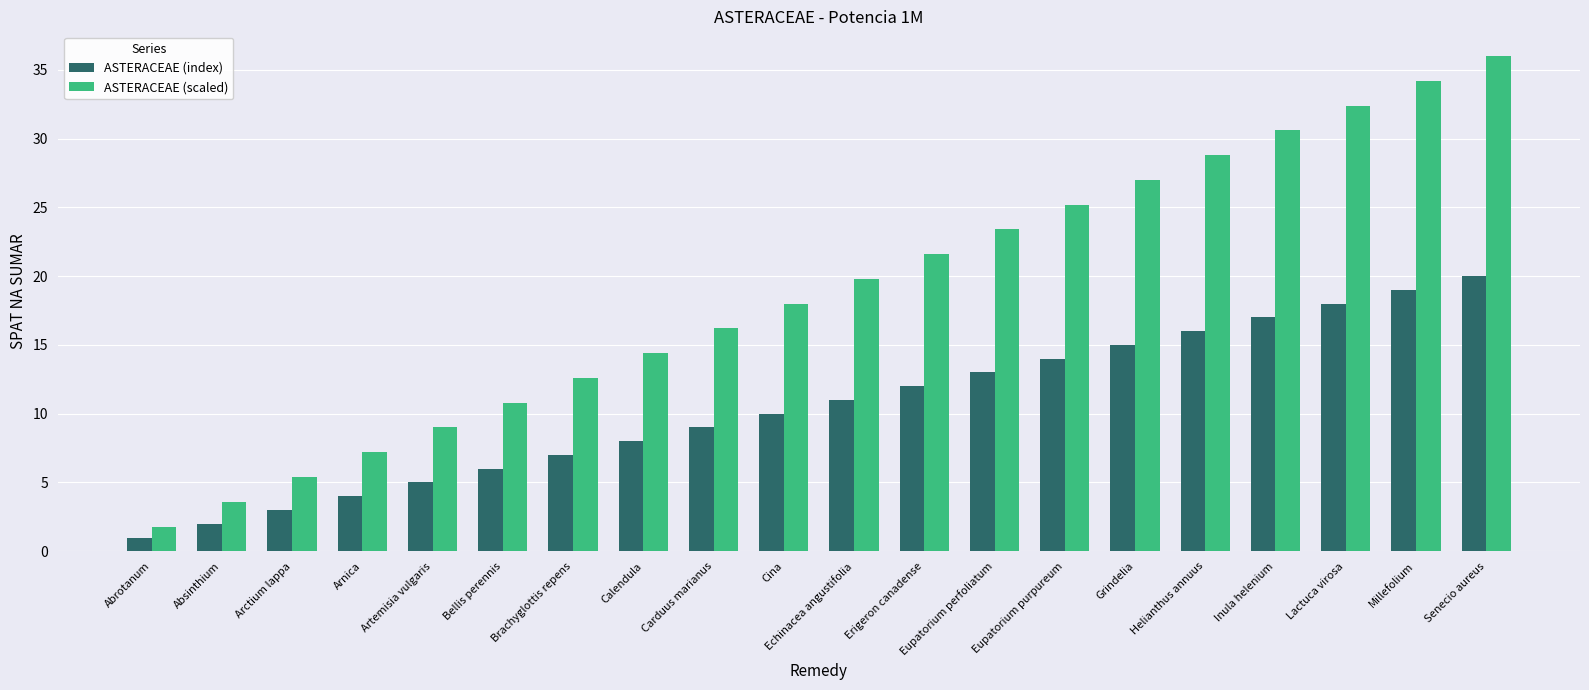

Which series has the widest spread of values?

ASTERACEAE (scaled)